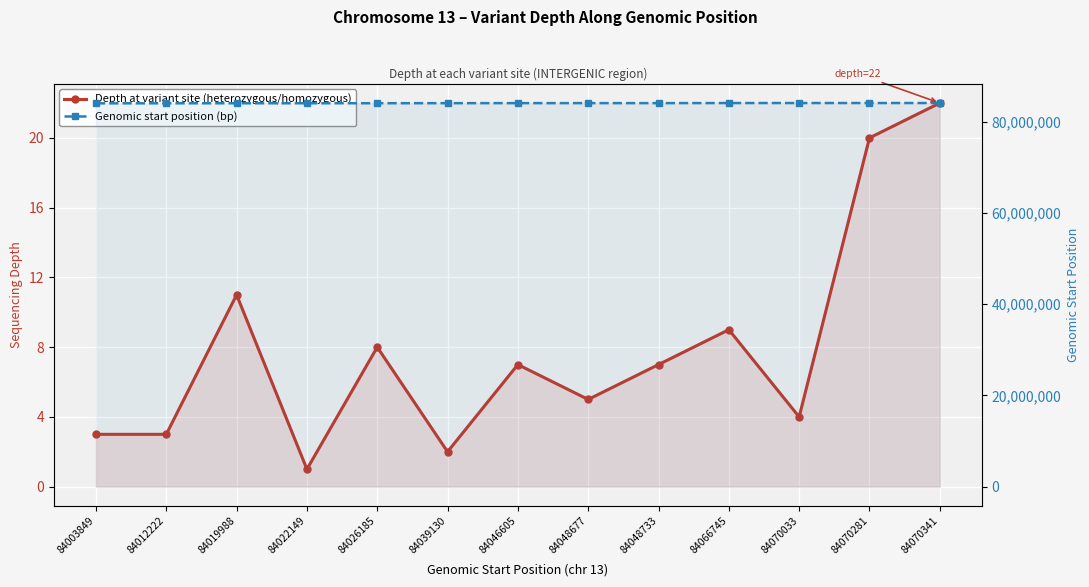

List the series in order of their peak value, lowest first.

Depth at variant site (heterozygous/homozygous), Genomic start position (bp)